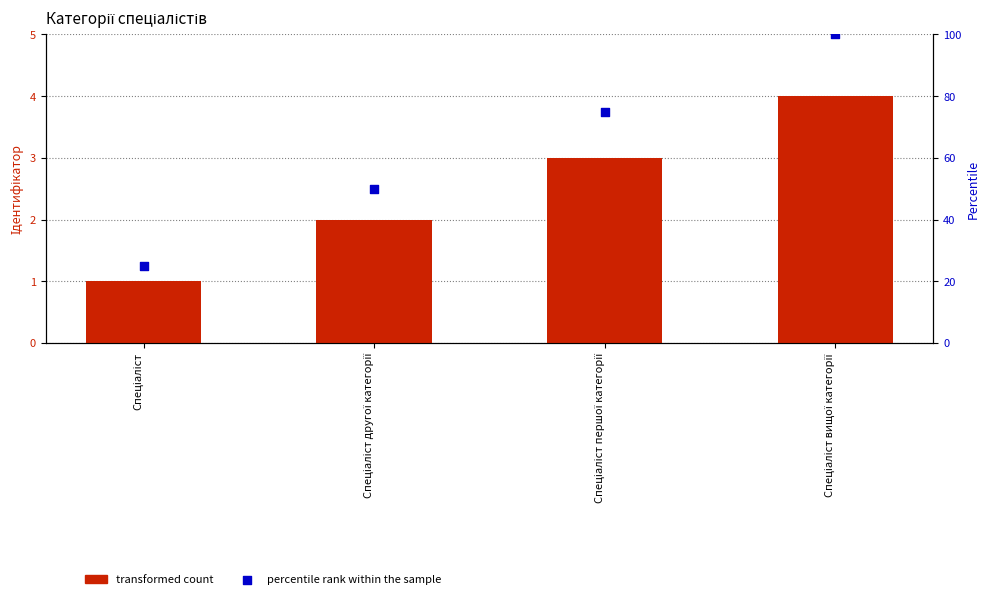

Which series contains the highest Y value?

percentile rank within the sample